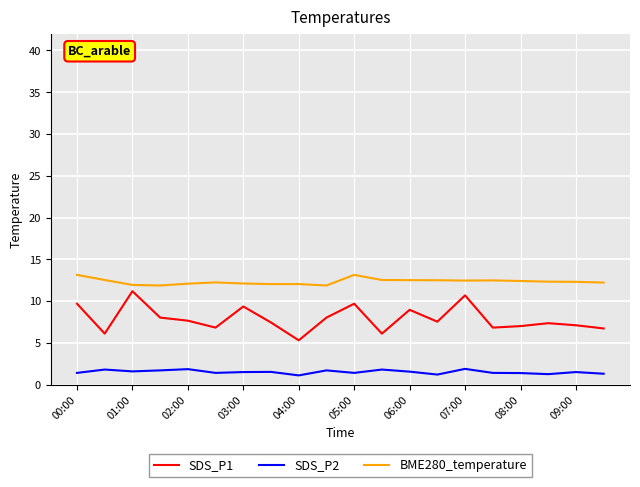

What is the lowest value of the BME280_temperature series?

11.9